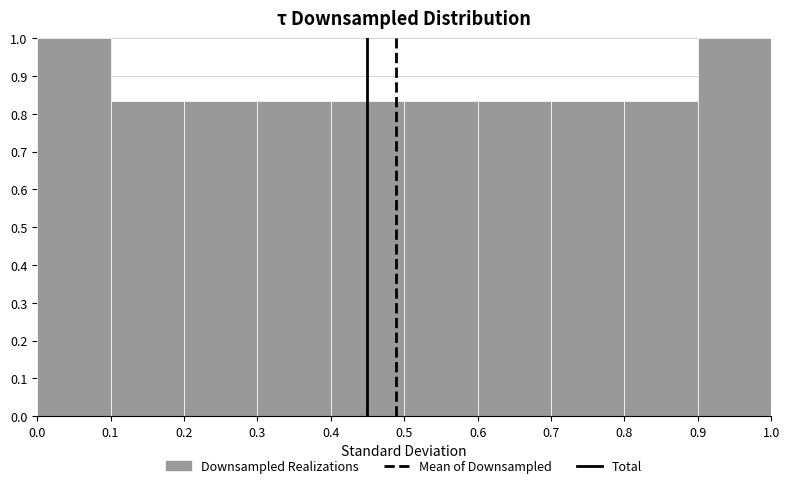

Reading left to right, list every bar in this chart as the range it spans on the x-axis followed by its height. The values are not printed on the chart, so give them approximately, as read against the axis.

0.0 to 0.1: 1.00
0.1 to 0.2: 0.83
0.2 to 0.3: 0.83
0.3 to 0.4: 0.83
0.4 to 0.5: 0.83
0.5 to 0.6: 0.83
0.6 to 0.7: 0.83
0.7 to 0.8: 0.83
0.8 to 0.9: 0.83
0.9 to 1.0: 1.00